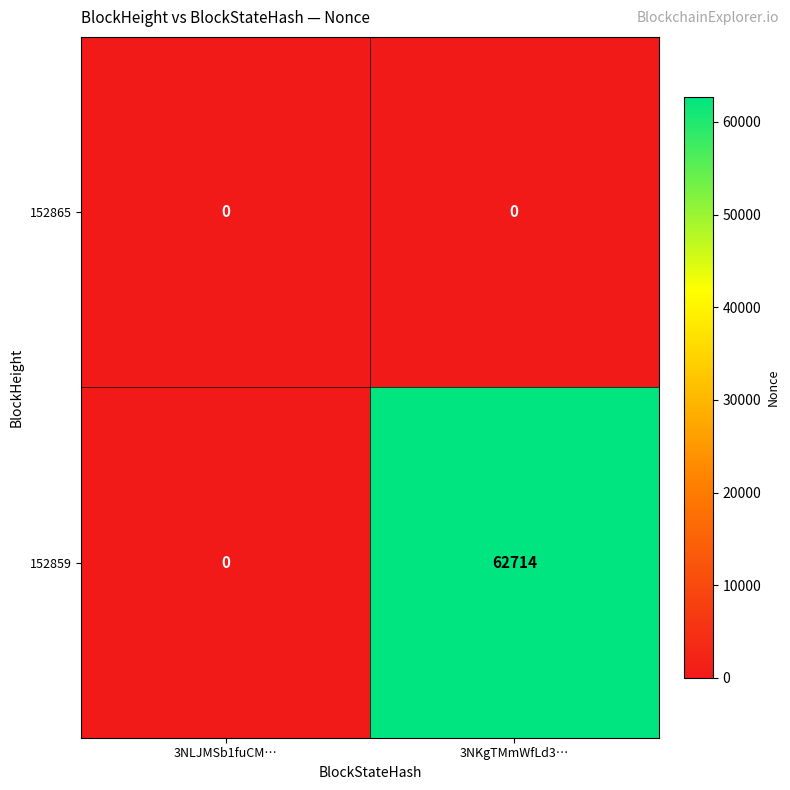

At which category is the sum across all series the highest?

3NKgTMmWfLd3…